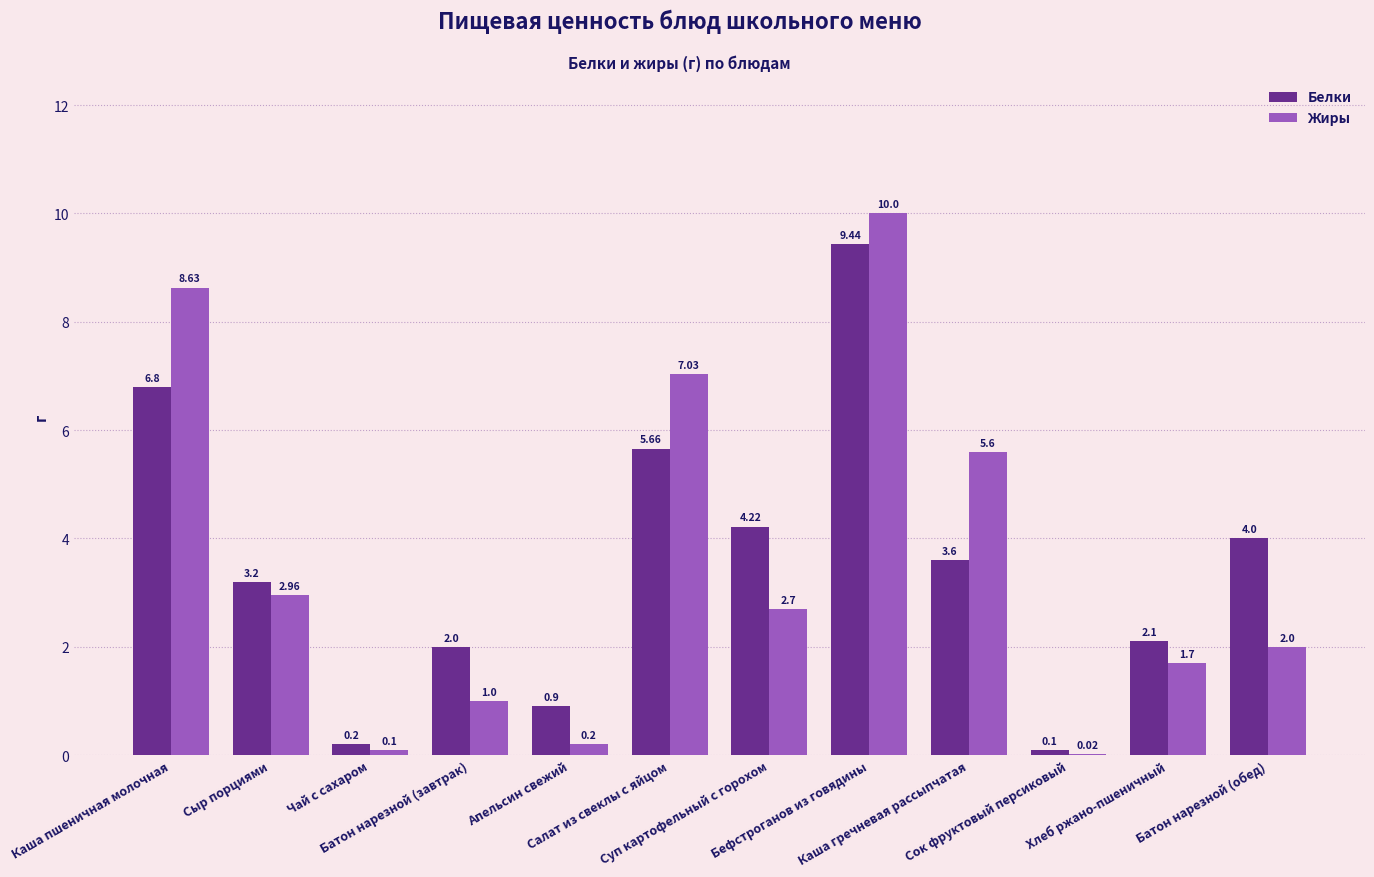

Are the bars horizontal?

No